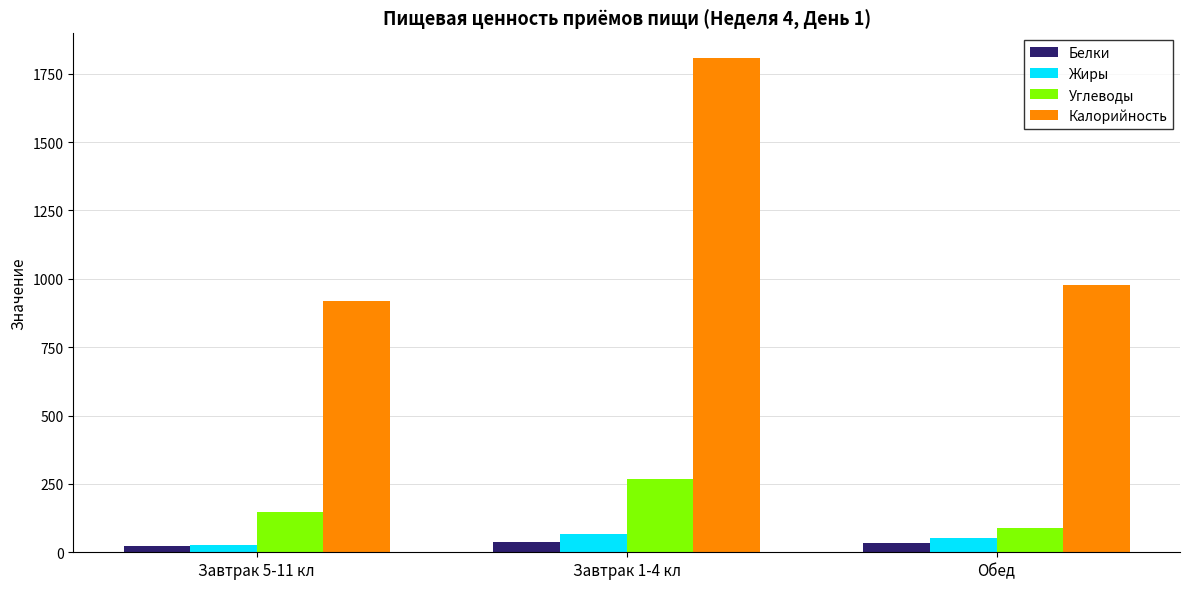

What position from the right is Завтрак 5-11 кл?

3